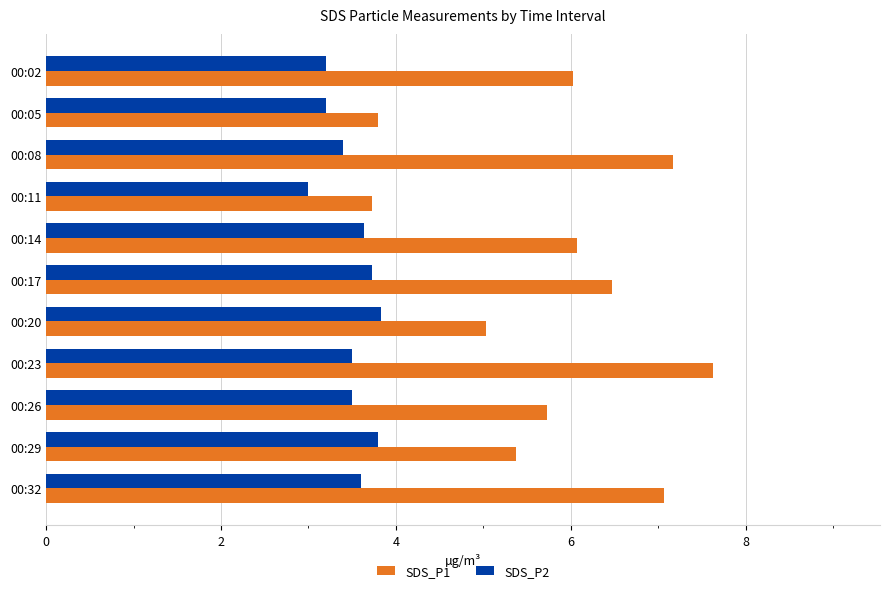

List the series in order of their peak value, highest first.

SDS_P1, SDS_P2